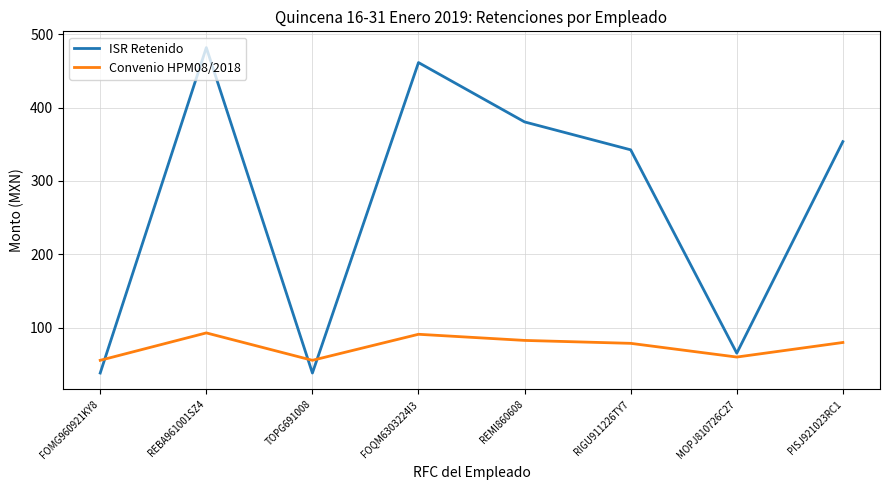

At which category is the sum across all series the highest?

REBA961001SZ4